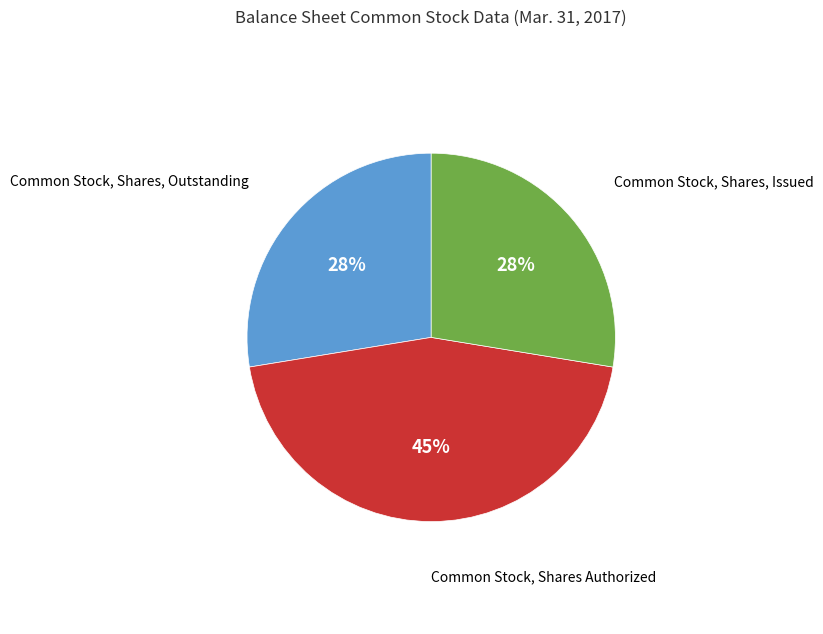

To the nearest percent, what is the difference between the largest and smallest slice percentages?

17%